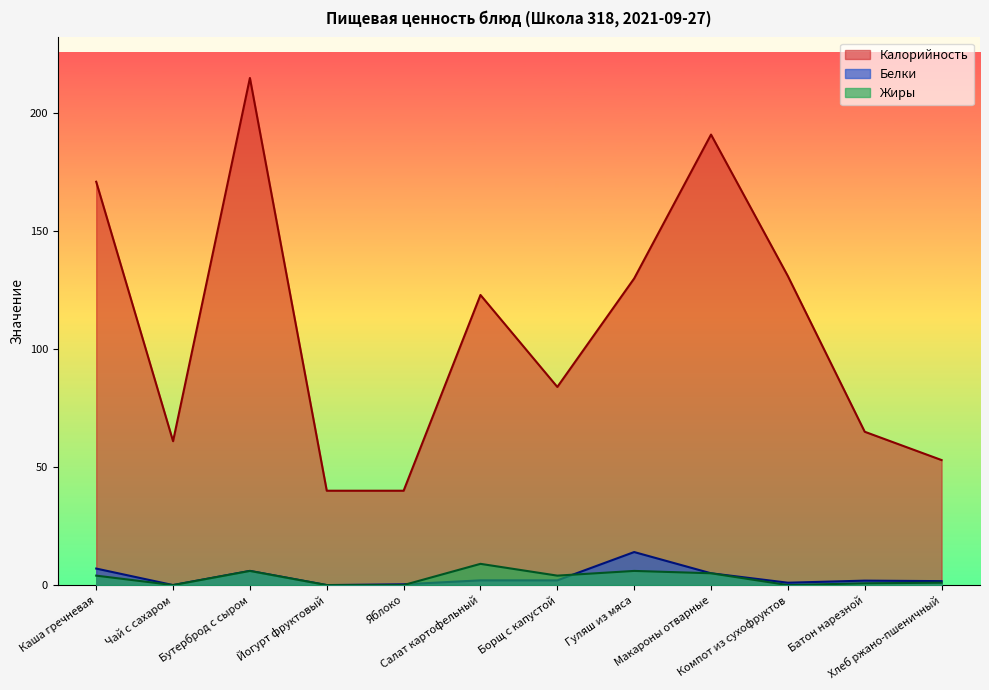

Rank the series at Борщ с капустой from highest to lowest value.

Калорийность, Жиры, Белки